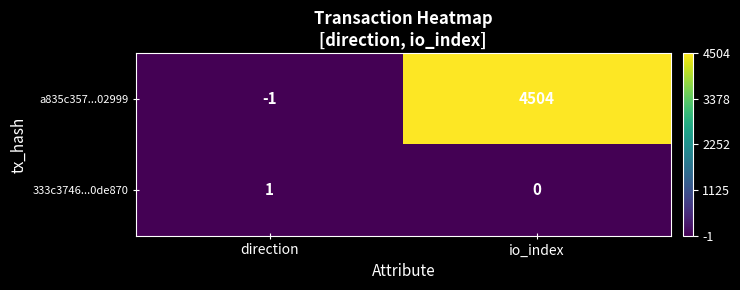

List the series in order of their overall mean, lowest first.

333c3746...0de870, a835c357...02999